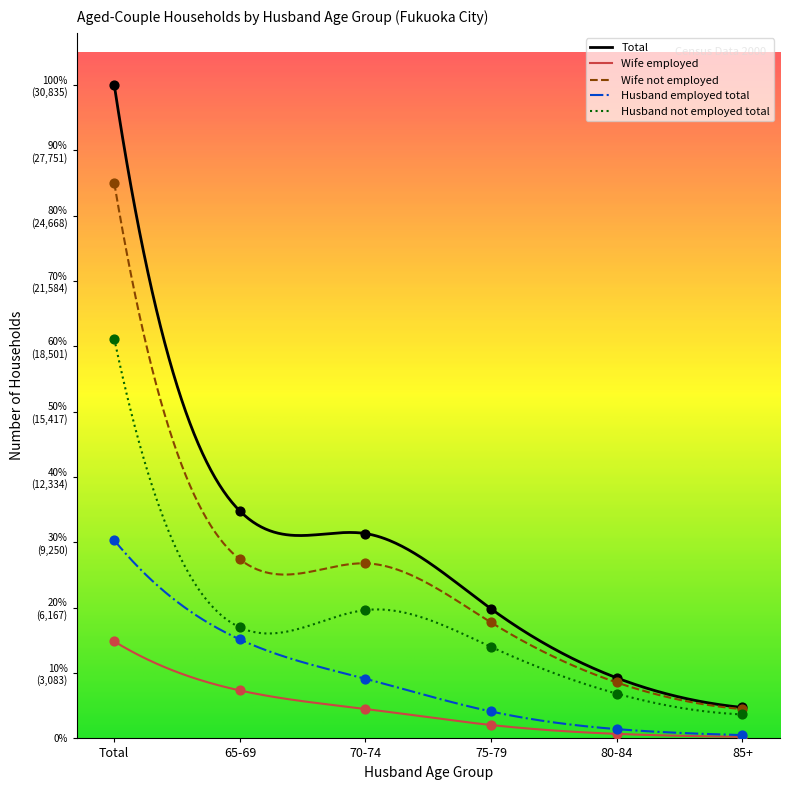

Is the value of Husband not employed total at 85+ greater than the value of Husband employed total at Total?

No